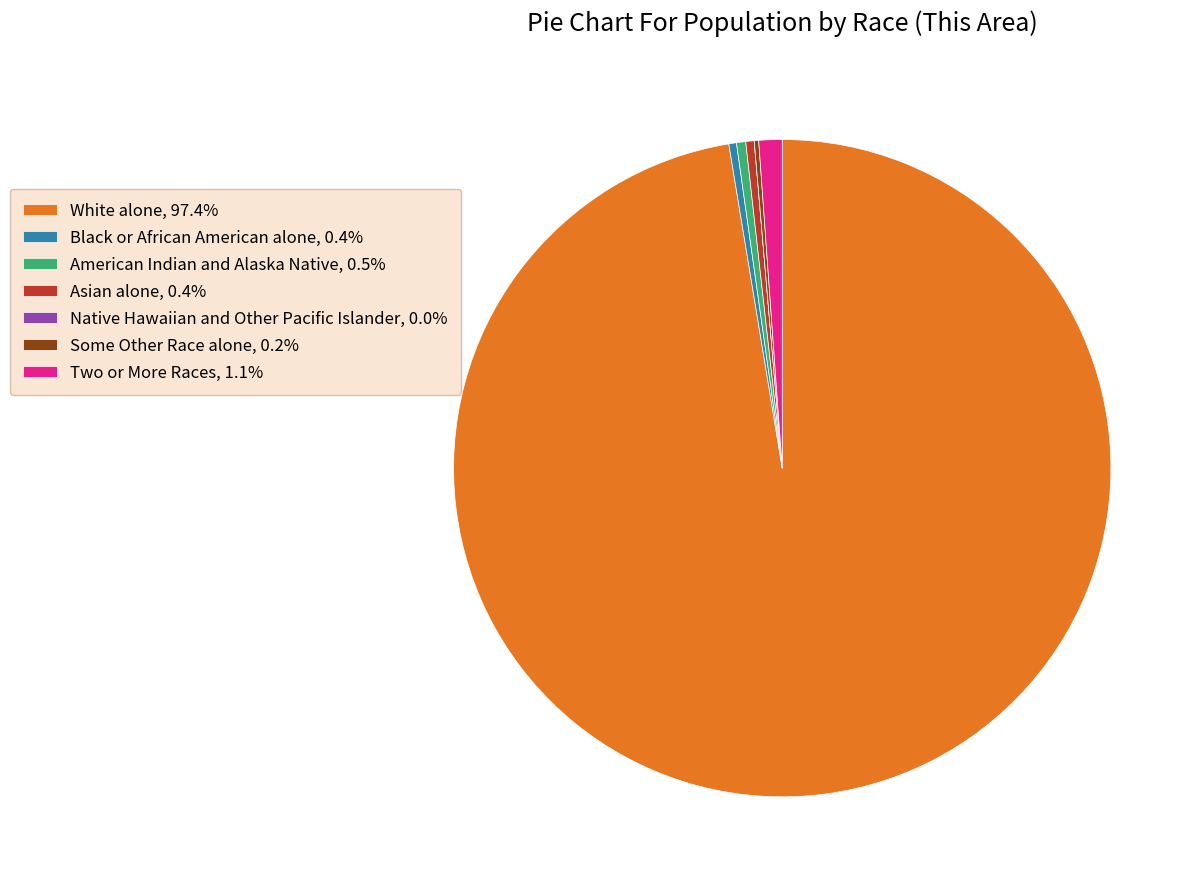

Does Two or More Races, 1.1% represent more than half of the total?

No